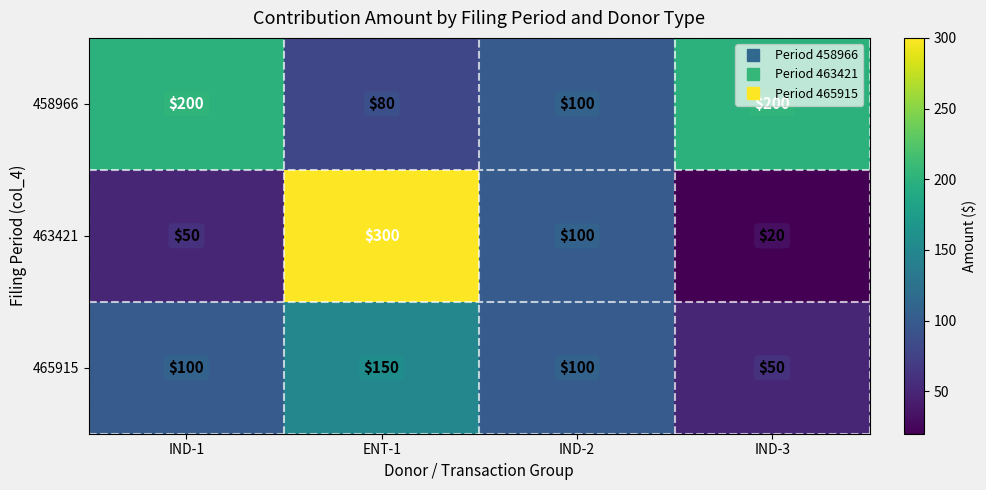

Which category has the lowest value across all series?

IND-3